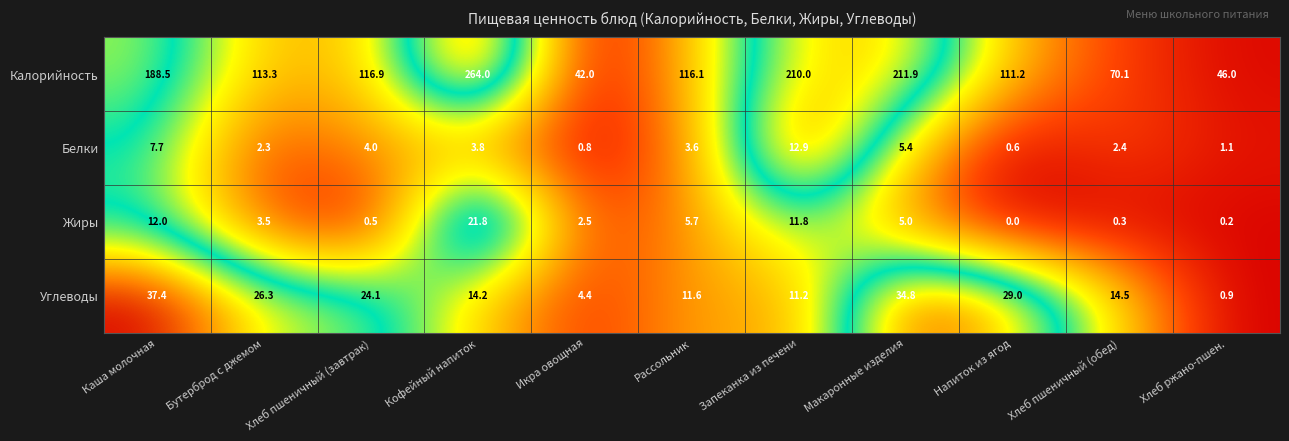

The Углеводы series shows 7.3 at Икра овощная. True or false?

False